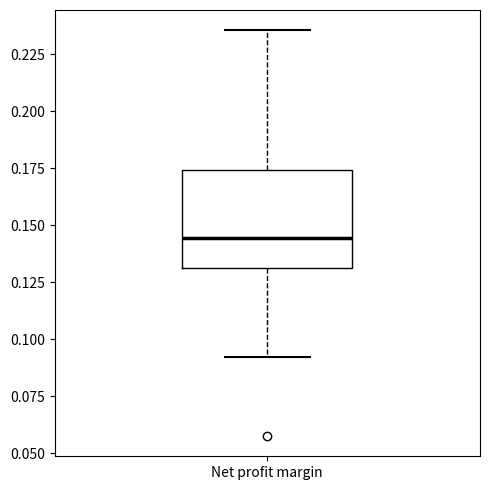

Where does the median line of the box for Net profit margin sit on the y-axis? The values are not printed on the chart, so give them approximately, as read against the axis.

0.145